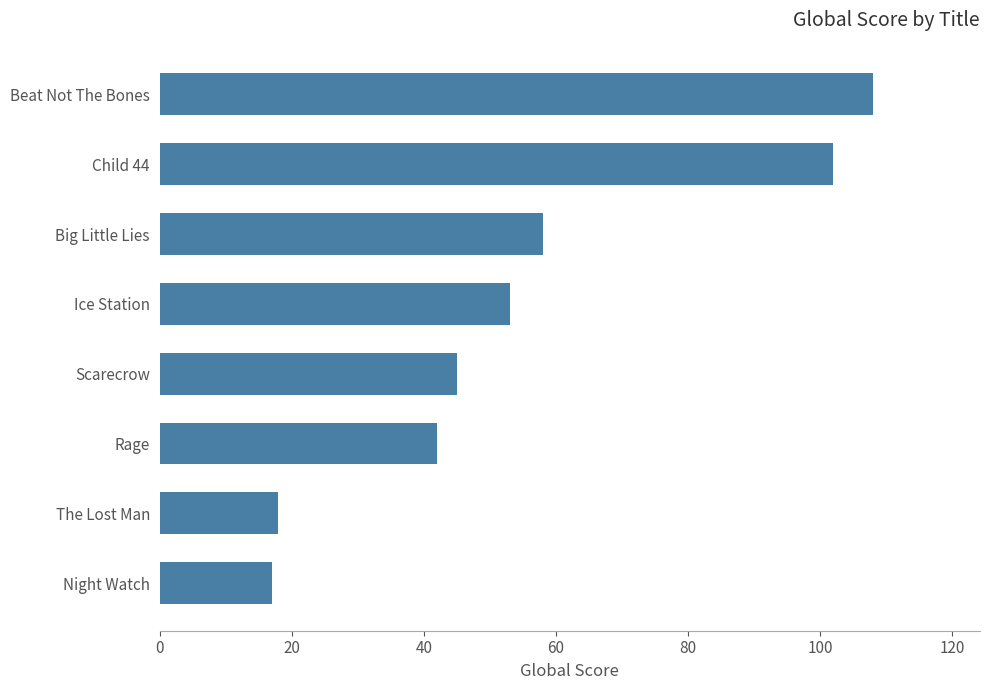

What is the smallest value displayed?

17